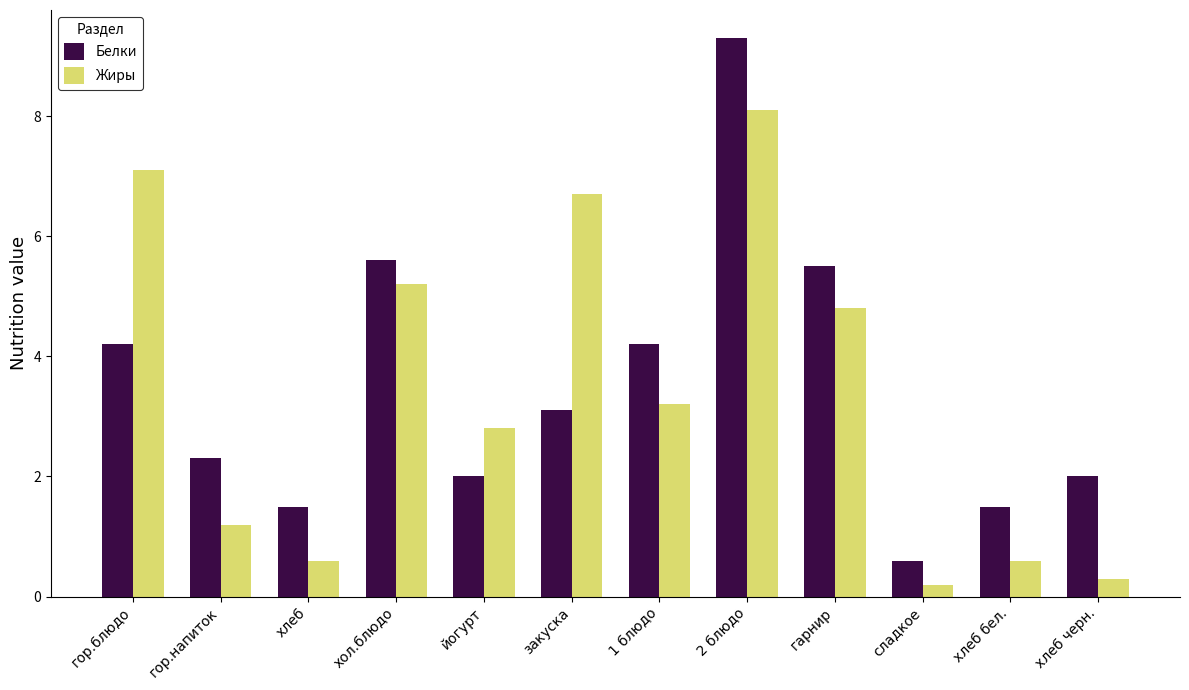

Reading left to right, what are all the values shown in this chart?

Белки: 4.2	2.3	1.5	5.6	2.0	3.1	4.2	9.3	5.5	0.6	1.5	2.0
Жиры: 7.1	1.2	0.6	5.2	2.8	6.7	3.2	8.1	4.8	0.2	0.6	0.3